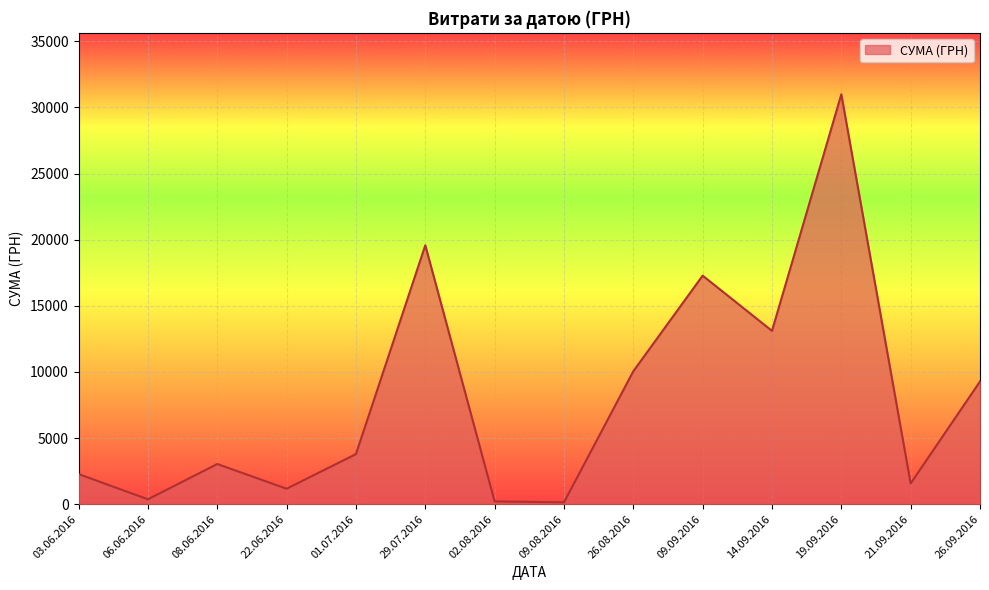

What is the smallest value displayed?

135.0